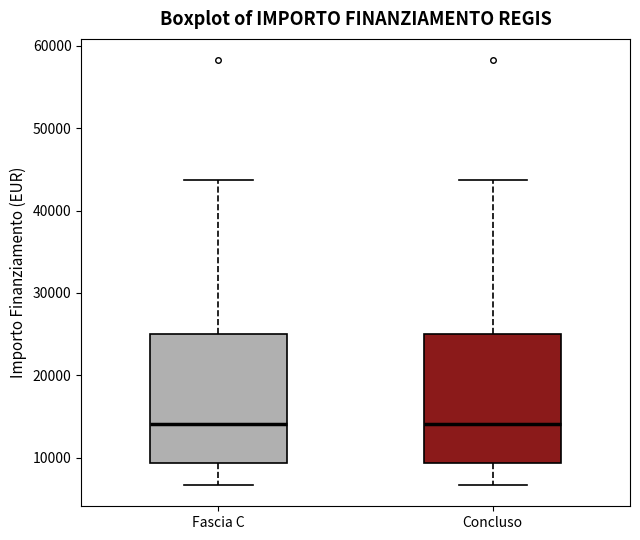

Reading left to right, transcribe this box plot: for each box, give where its median line is, the range the box spans, and where its two whiskers end, as read against the y-axis. The values are not printed on the chart, so give them approximately, as read against the axis.

Fascia C: median 14000, box 9000 to 25000, whiskers 7000 to 44000
Concluso: median 14000, box 9000 to 25000, whiskers 7000 to 44000